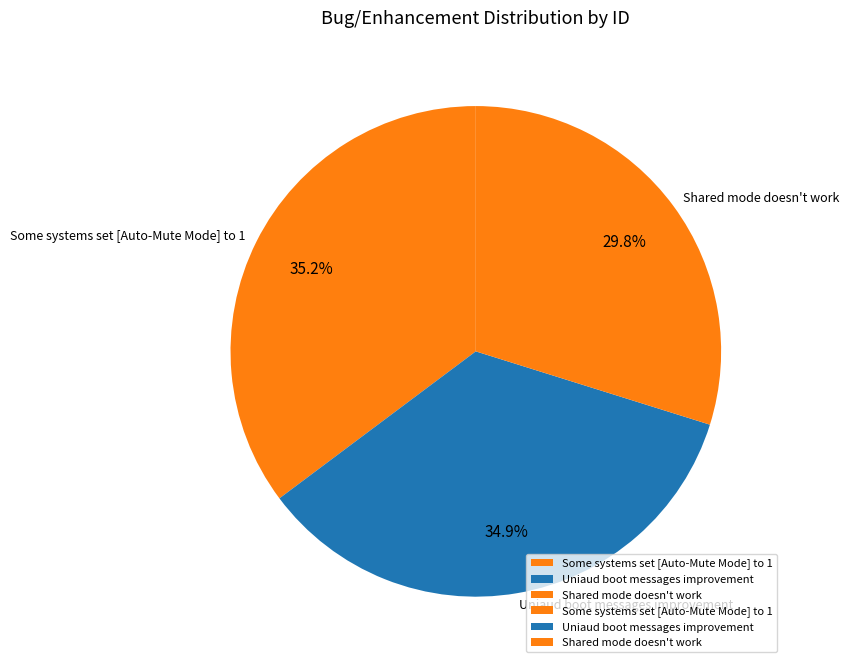

The Uniaud boot messages improvement slice represents 35% of the pie. True or false?

True